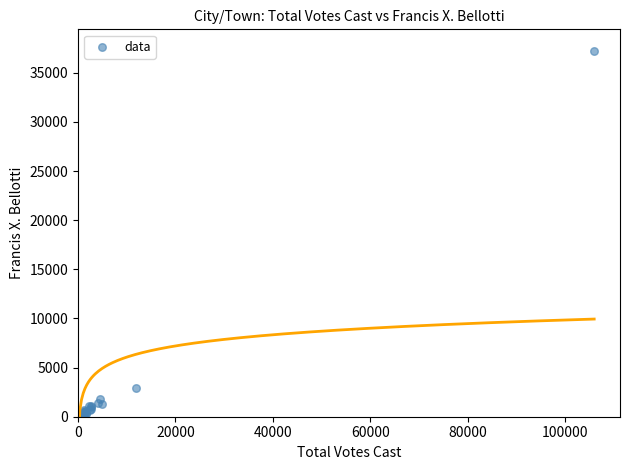

What Y value in the scatter plot is closest to 18634?

2910